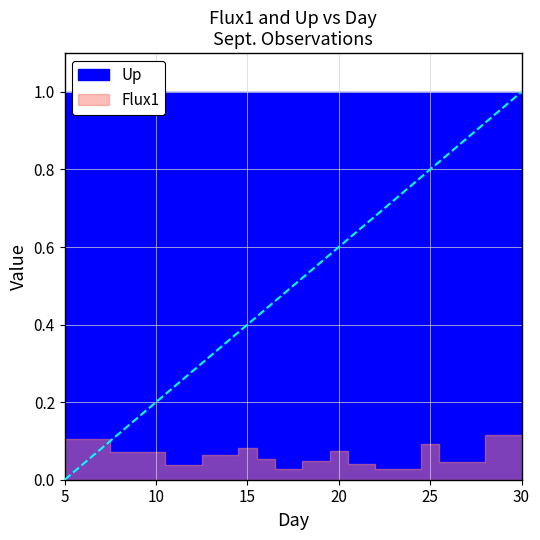

At which category does the chart reach its peak across all series?

5